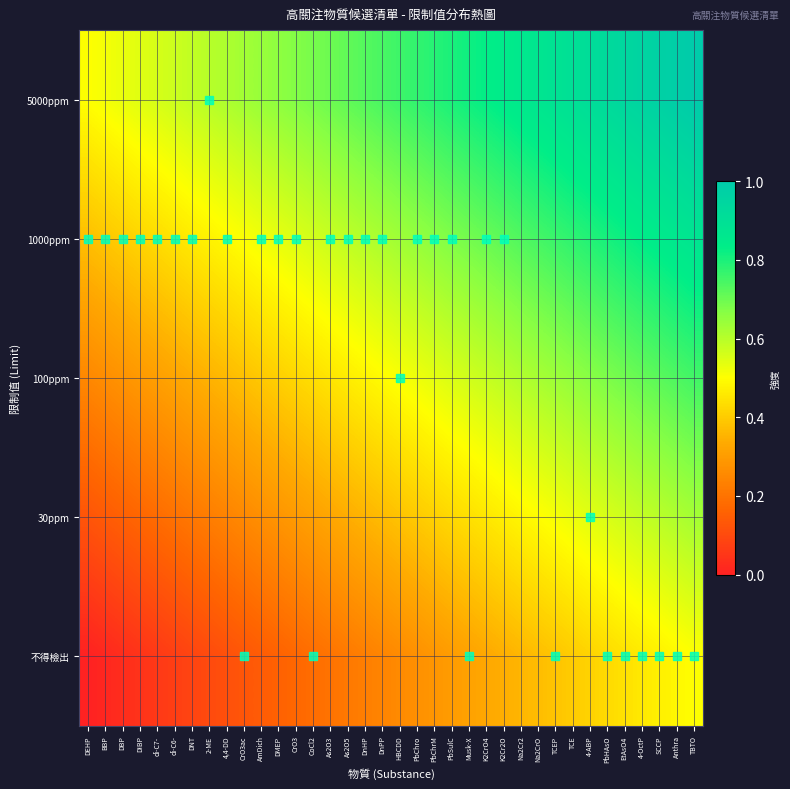

What is the total value across all series at DMEP?

2.0